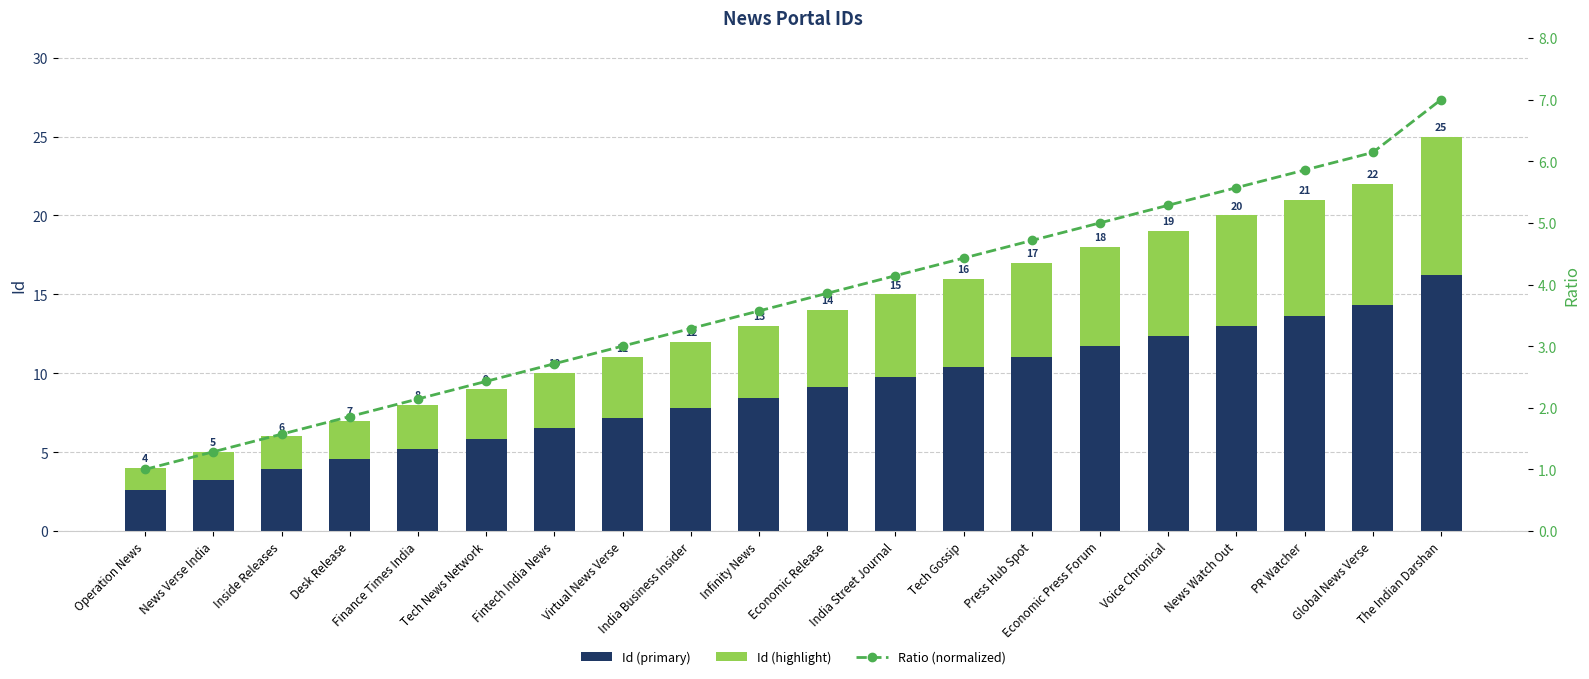

The Id (primary) series shows 14.0 at Global News Verse. True or false?

False